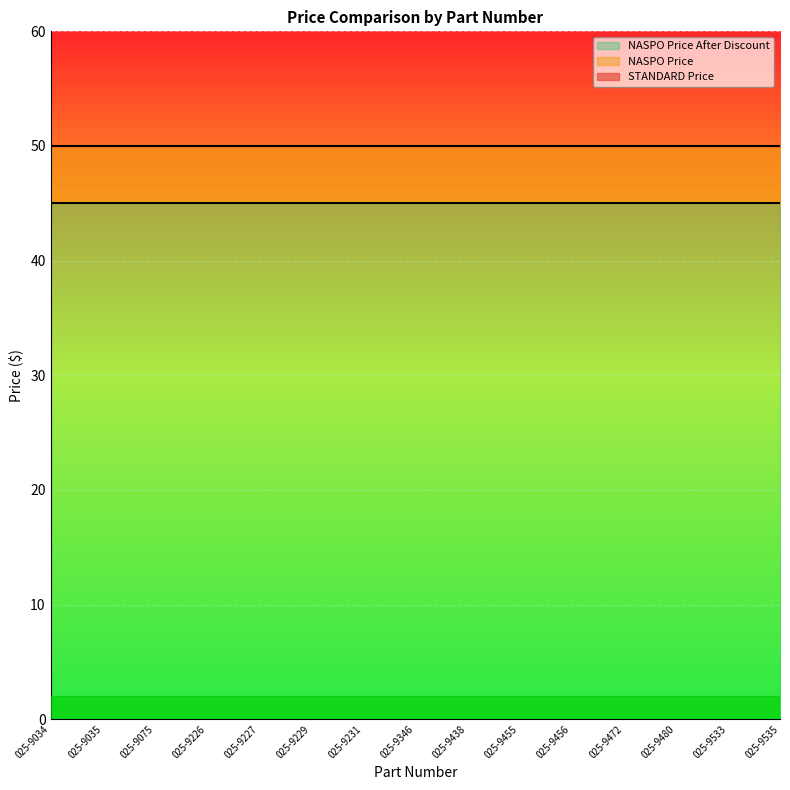

The value of STANDARD Price at 025-9535 is 85. True or false?

False